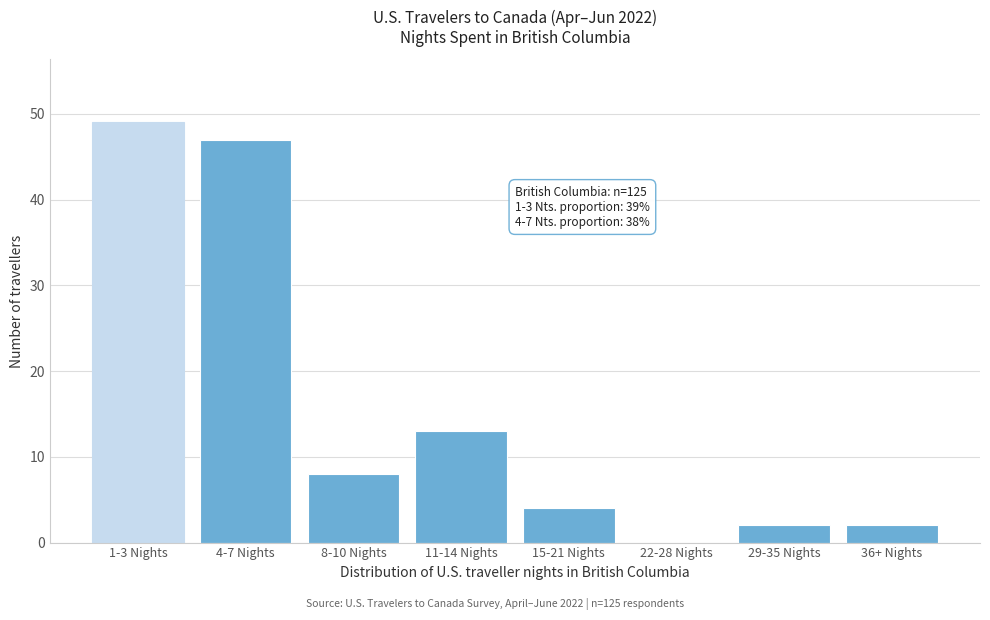

Reading left to right, transcribe all the data shown in this chart.

1-3 Nights=49	4-7 Nights=47	8-10 Nights=8	11-14 Nights=13	15-21 Nights=4	22-28 Nights=0	29-35 Nights=2	36+ Nights=2